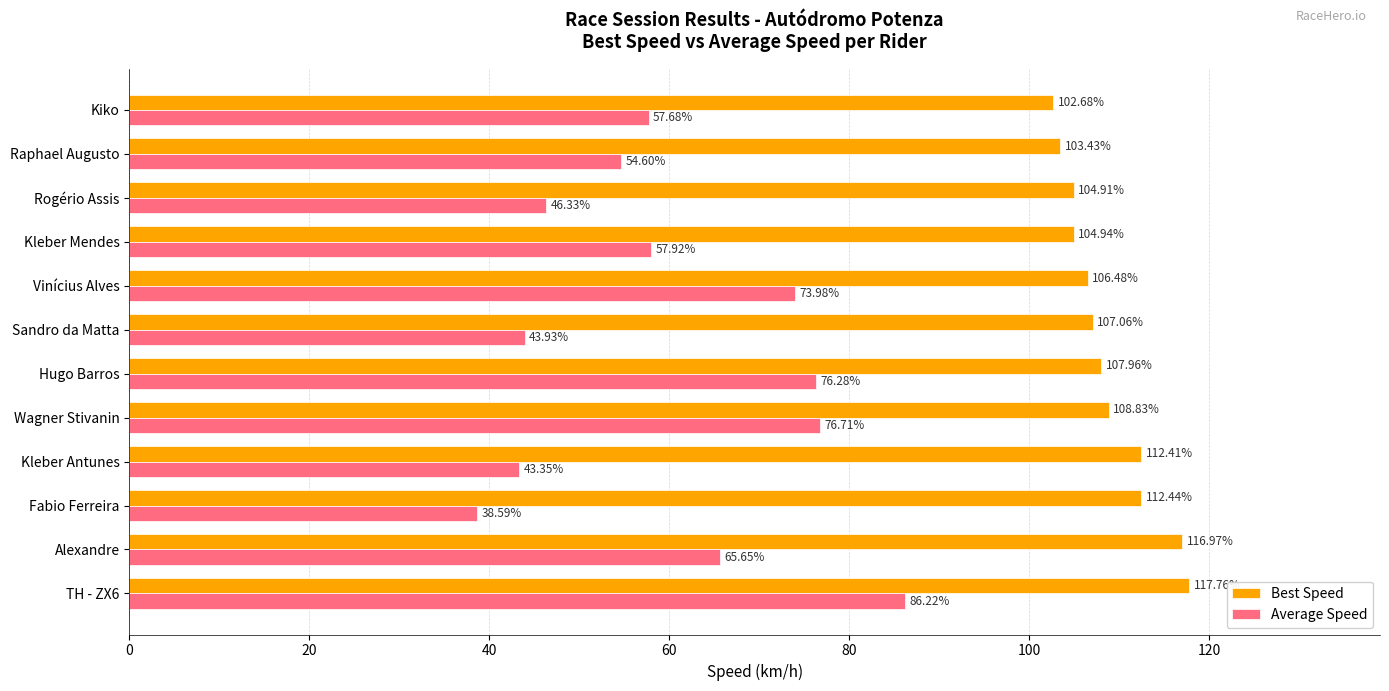

How many data points in Best Speed are less than 107?

5